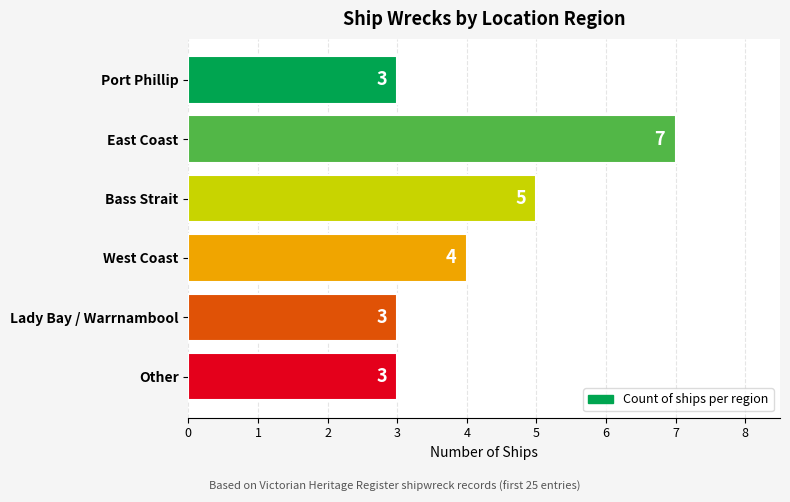

The chart shows a value of 3 at Other. True or false?

True